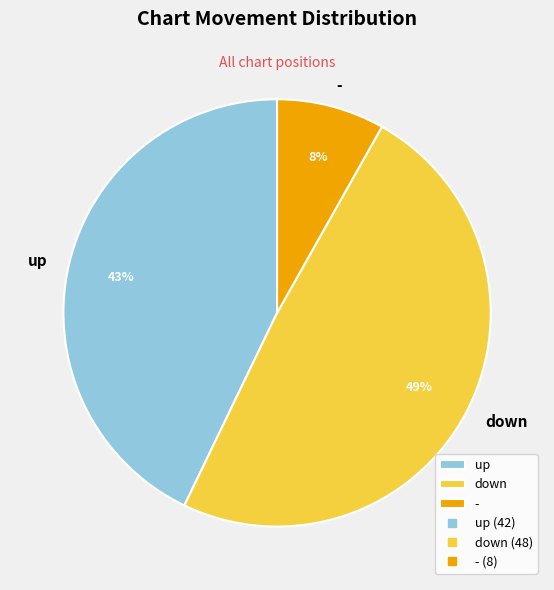

Rank the categories by value from highest to lowest.

down, up, -